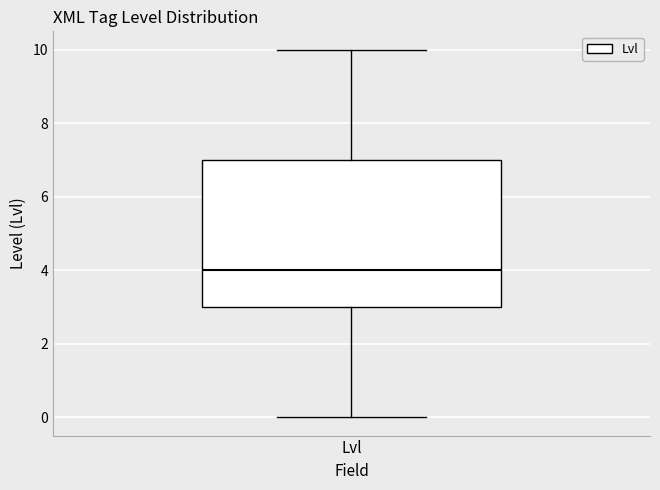

Transcribe this box plot: give where the median line is, the range the box spans, and where the two whiskers end, as read against the y-axis. The values are not printed on the chart, so give them approximately, as read against the axis.

median 4, box 3 to 7, whiskers 0 to 10